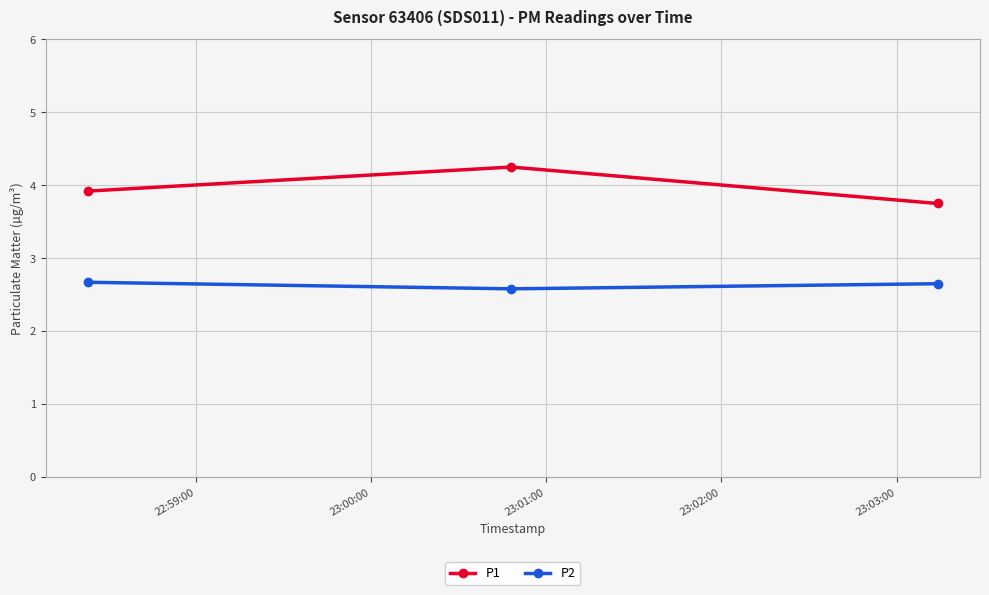

What is the value of the P1 point at the 1st from the left?

3.9